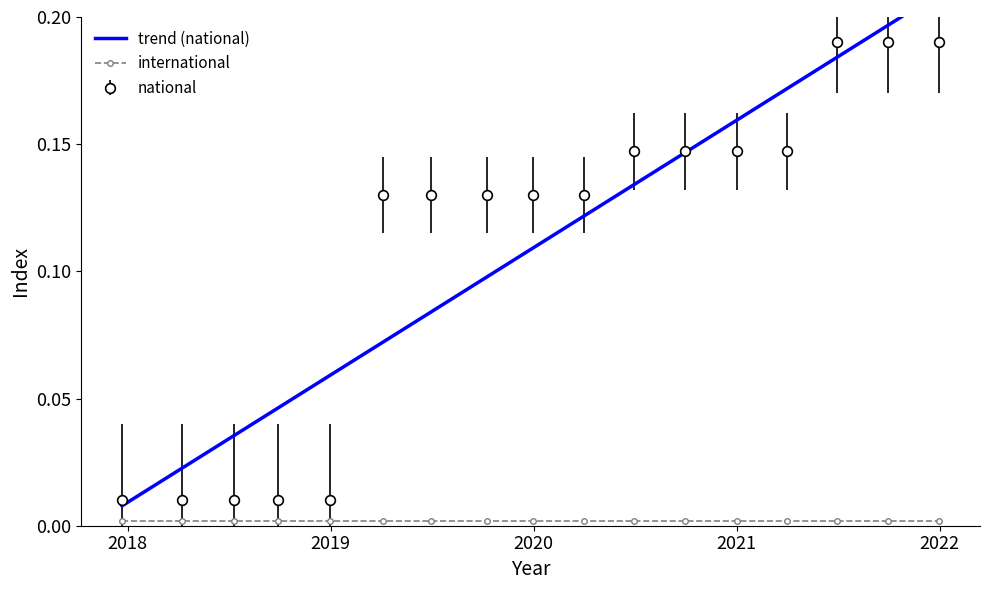

Between 2020-01-01 and 2018-09-28, which is larger?

2020-01-01